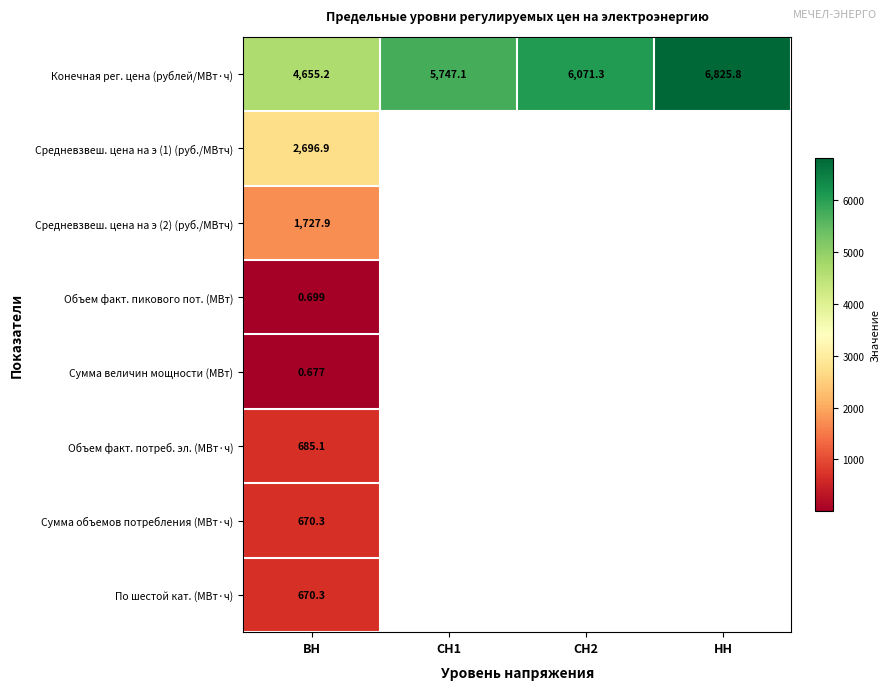

At which label does Конечная рег. цена (рублей/МВт·ч) first exceed 6071?

СН2